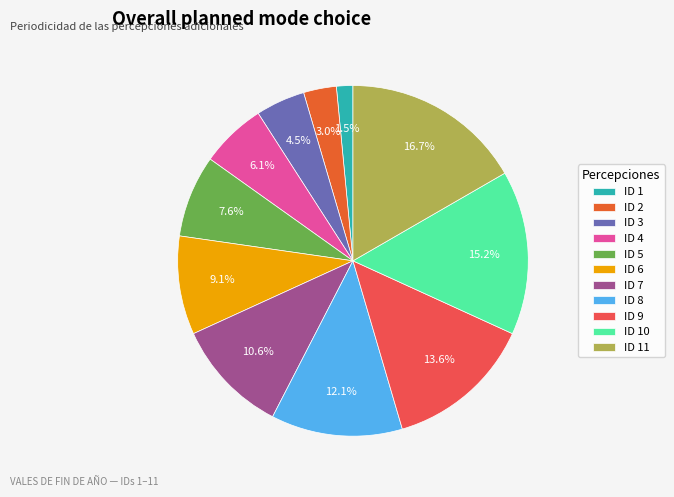

Is there a majority slice in this chart?

No